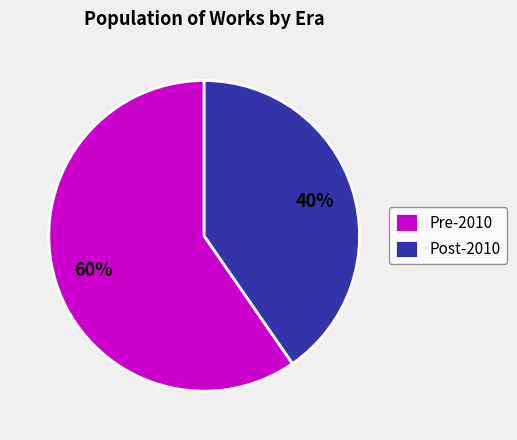

Which category has the biggest portion of the pie?

Pre-2010